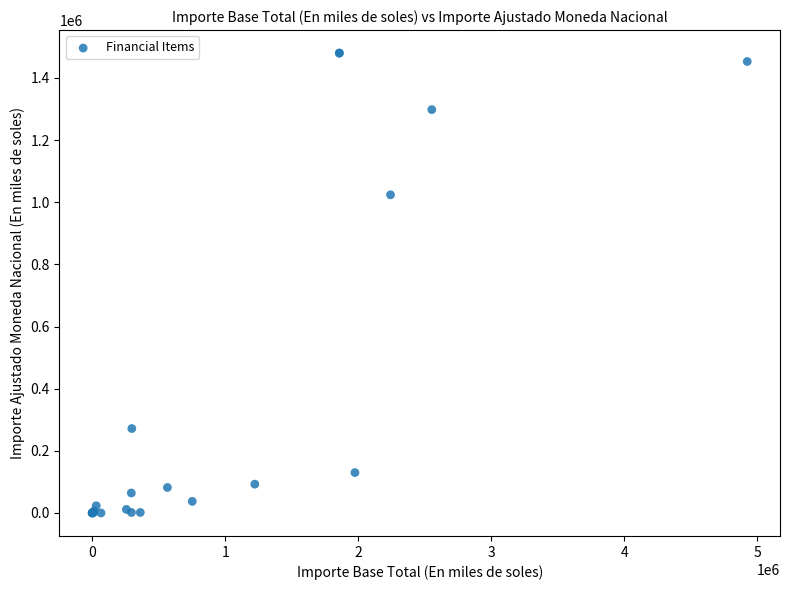

What Y value in the scatter plot is closest to 740001?

1023970.5